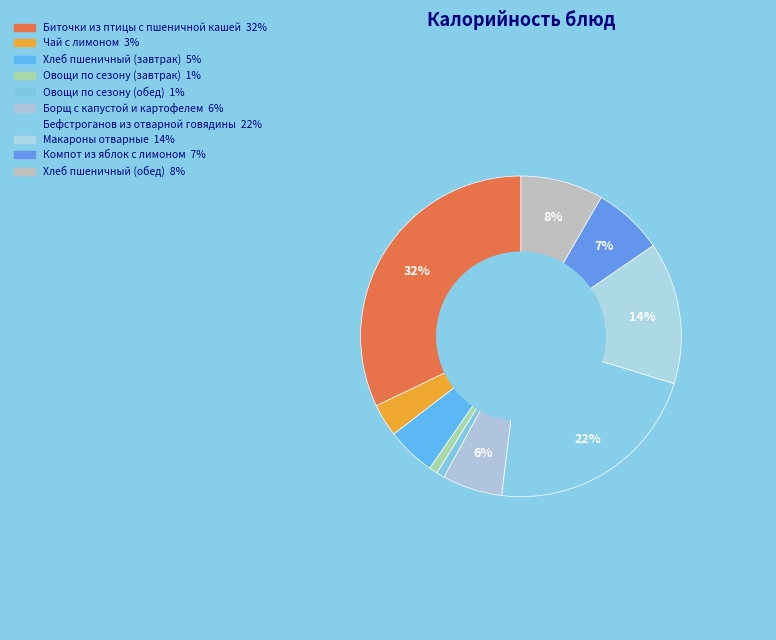

Does any single category account for the majority?

No